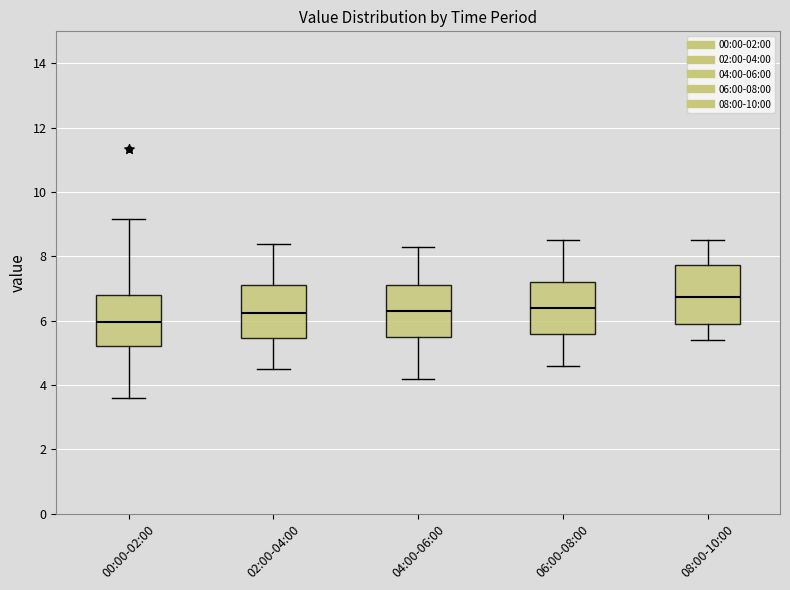

Reading left to right, transcribe this box plot: for each box, give where its median line is, the range the box spans, and where its two whiskers end, as read against the y-axis. The values are not printed on the chart, so give them approximately, as read against the axis.

00:00-02:00: median 6.0, box 5.2 to 6.8, whiskers 3.6 to 9.2
02:00-04:00: median 6.2, box 5.4 to 7.2, whiskers 4.6 to 8.4
04:00-06:00: median 6.4, box 5.6 to 7.2, whiskers 4.2 to 8.4
06:00-08:00: median 6.4, box 5.6 to 7.2, whiskers 4.6 to 8.6
08:00-10:00: median 6.8, box 6.0 to 7.8, whiskers 5.4 to 8.6